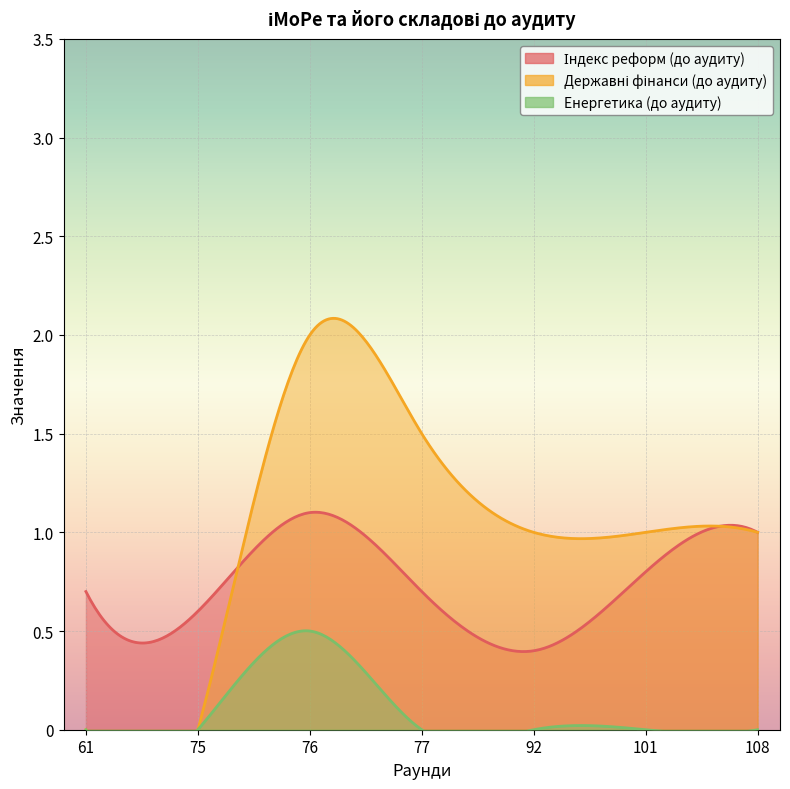

What is the difference between the Державні фінанси (до аудиту) values at 76 and 108?

1.0